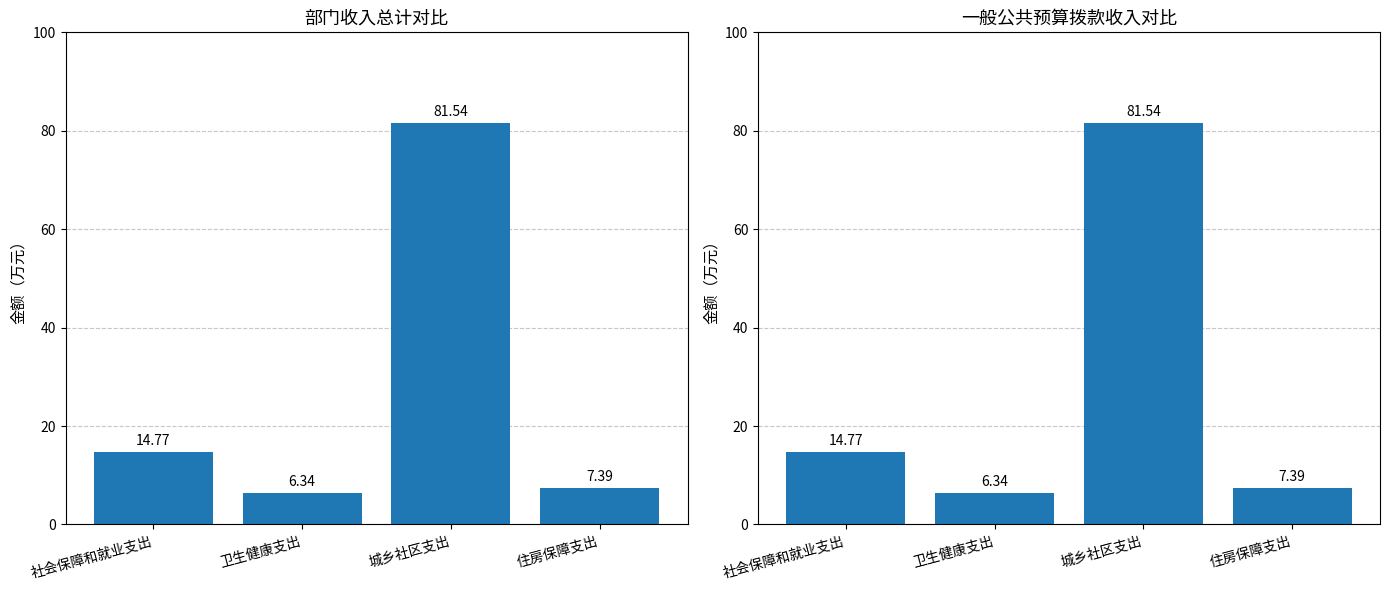

What are all the series names shown in the legend?

总计, 一般公共预算拨款收入